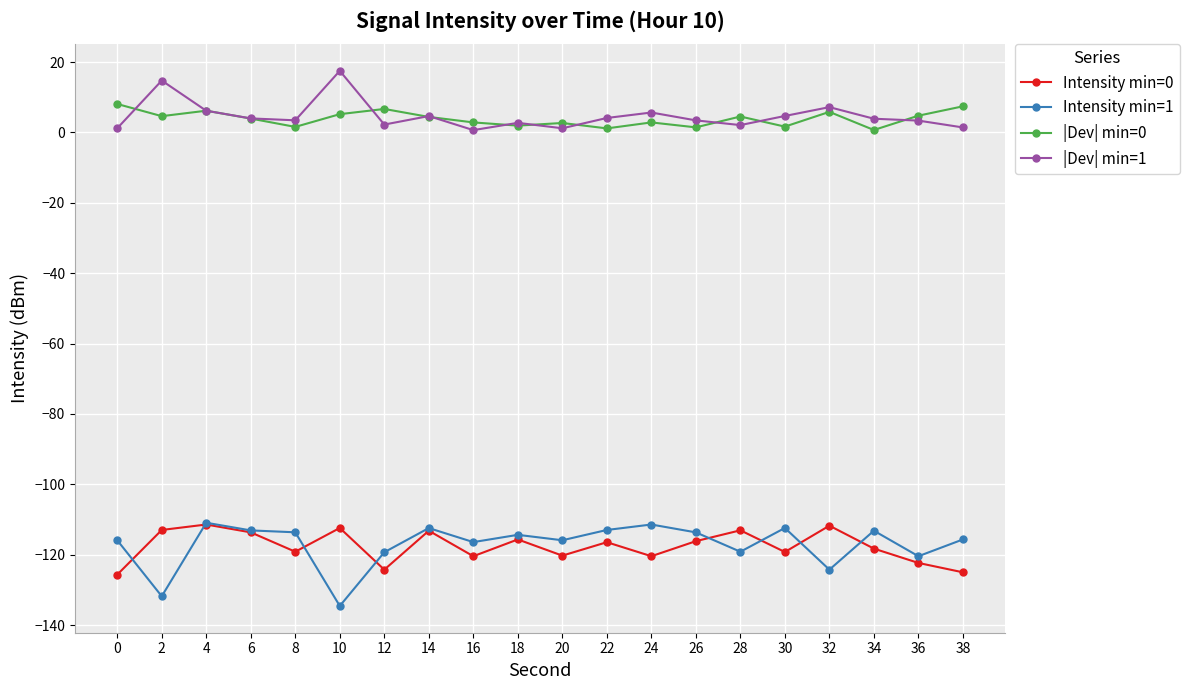

True or false: |Dev| min=1 and Intensity min=0 intersect in this chart.

False